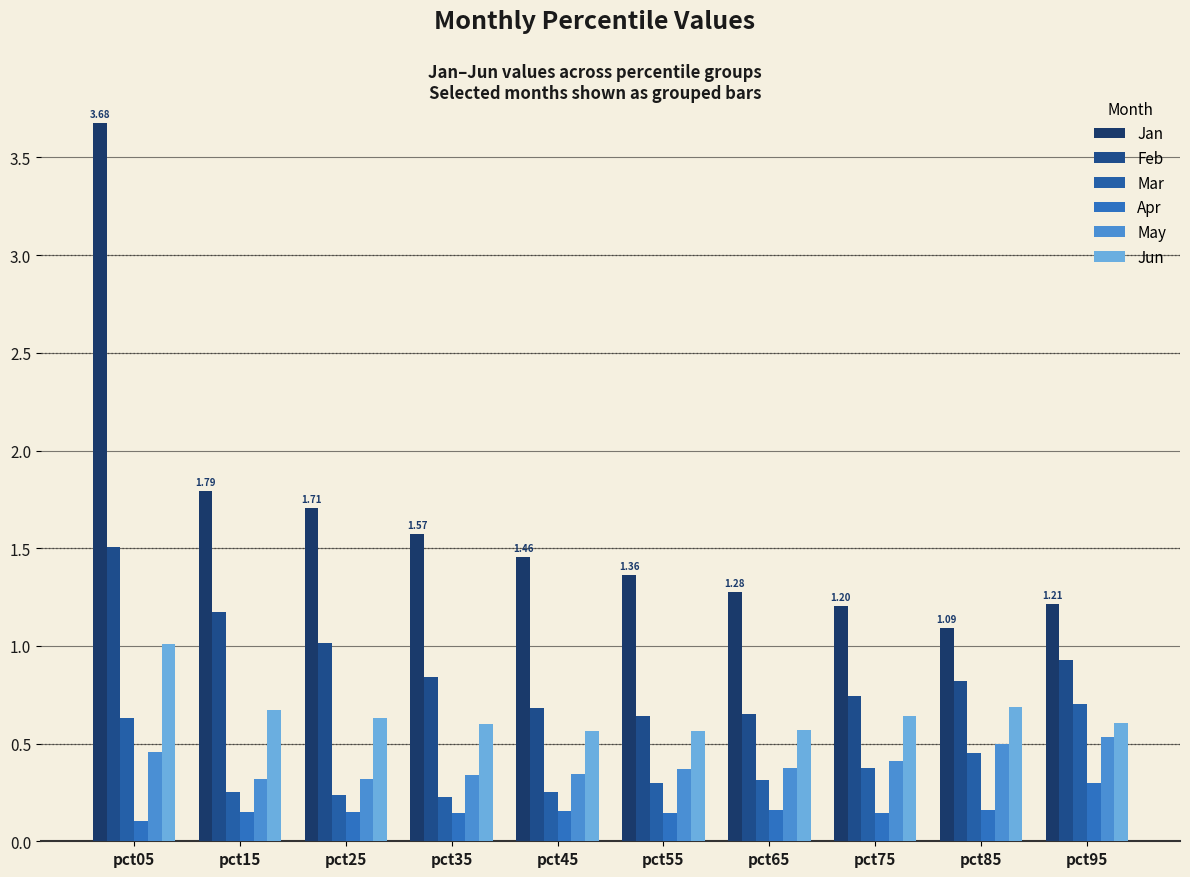

Rank the series at pct95 from highest to lowest value.

Jan, Feb, Mar, Jun, May, Apr